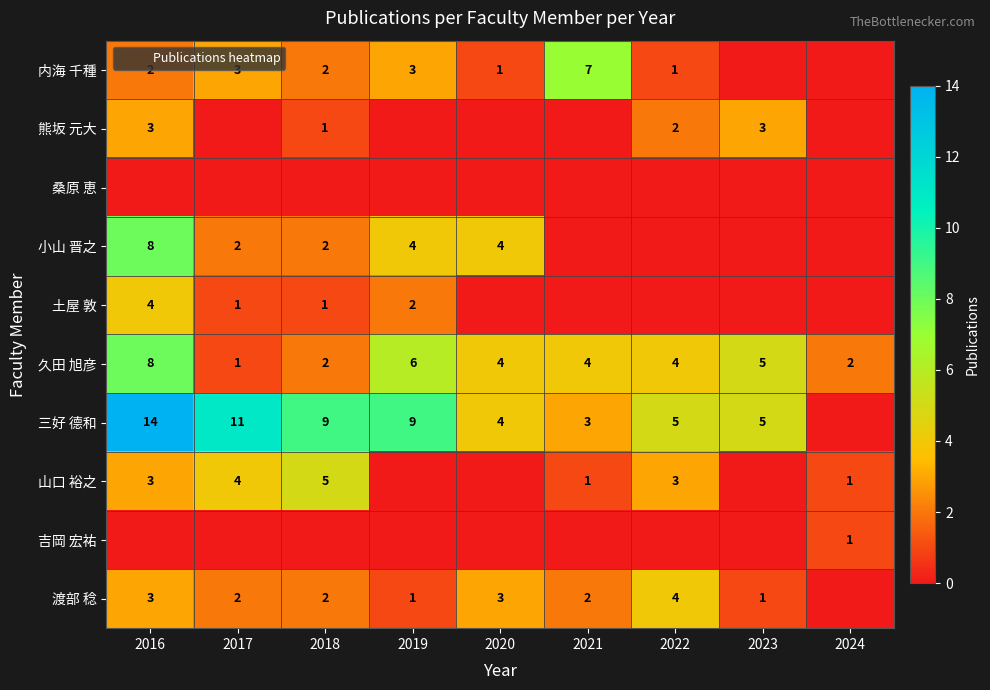

What is the spread (max minus min) of values at 2022?

5